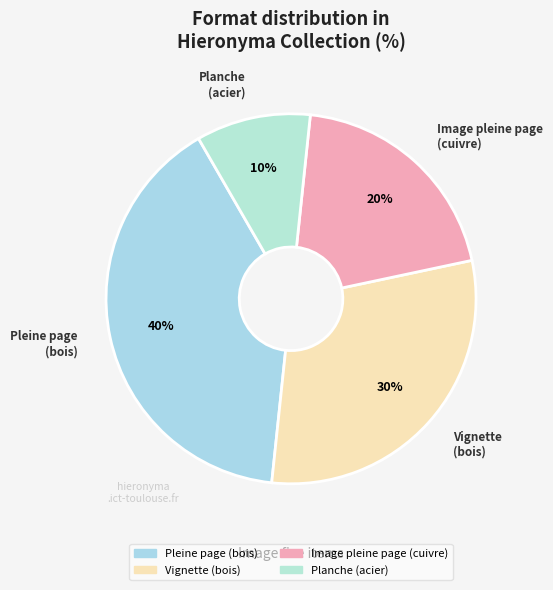

Does any single category account for the majority?

No